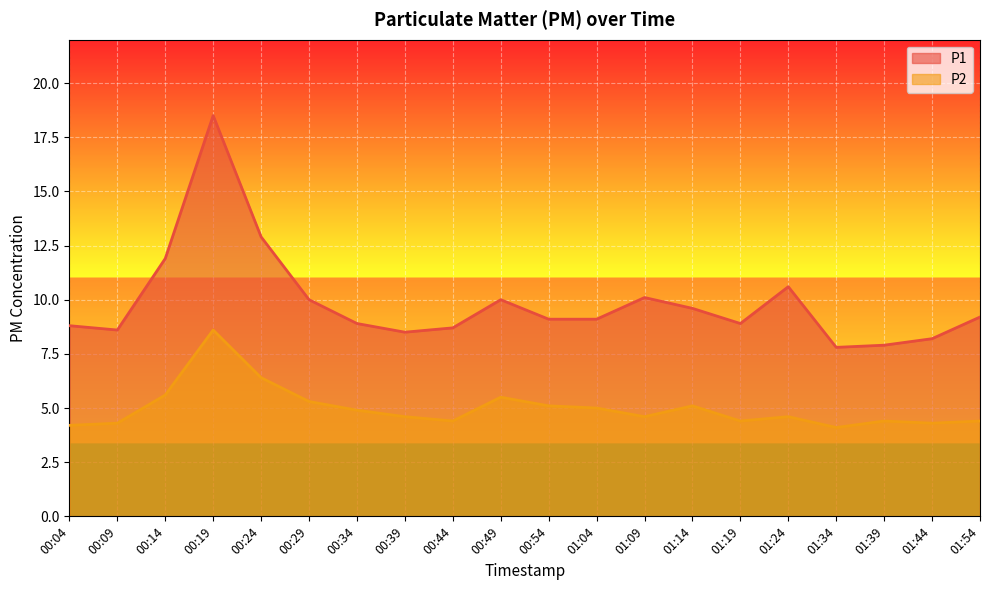

What is the label of the 14th point from the left?

01:14